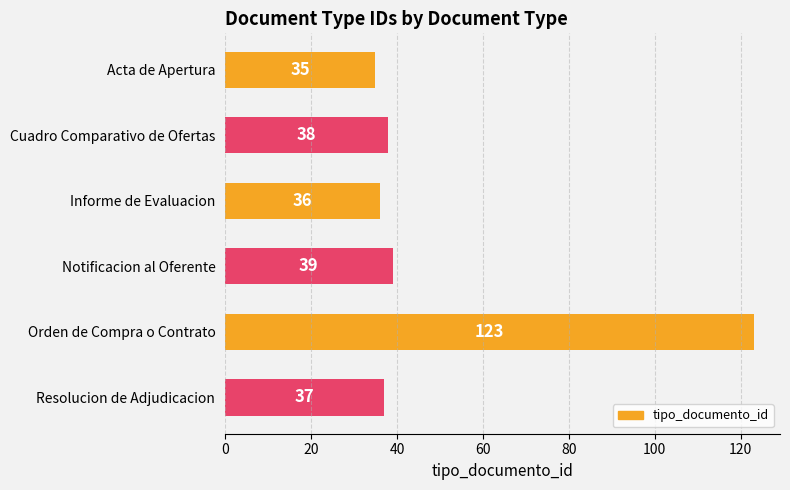

Are the bars grouped side by side (vs. stacked)?

No